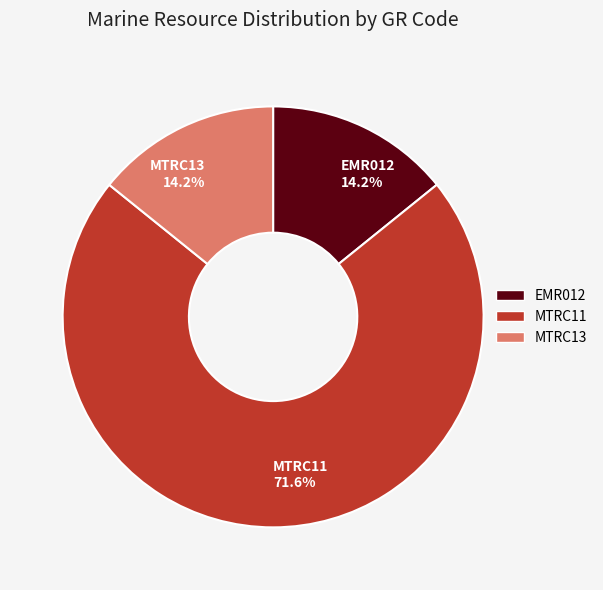

Is it true that MTRC13 is 1% of the pie?

False